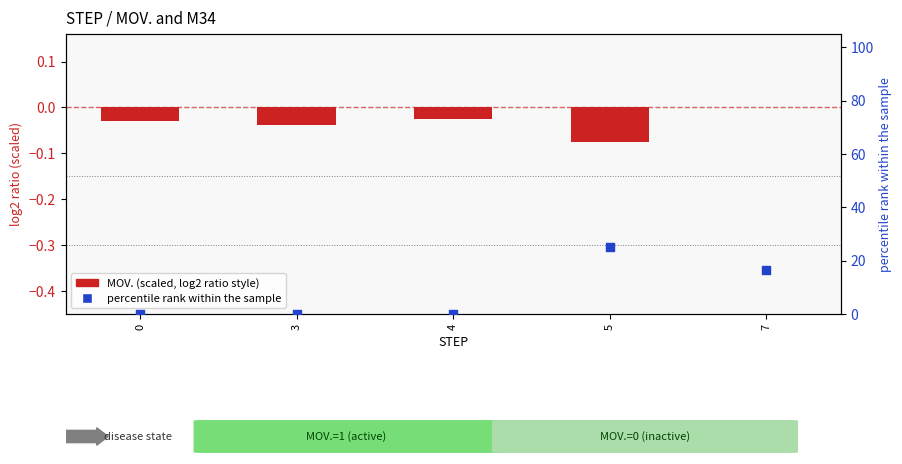

Between 4 and 3, which is larger?

4